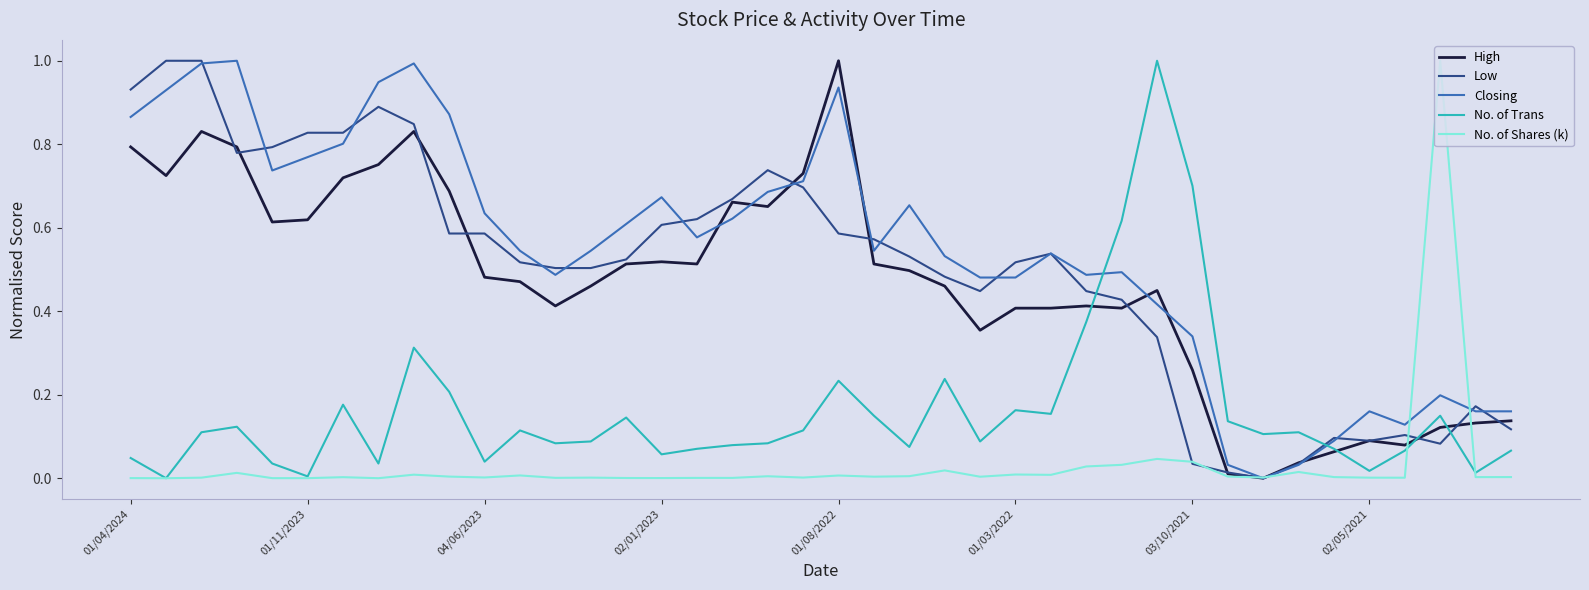

What is the highest value of the Closing series?

1.0